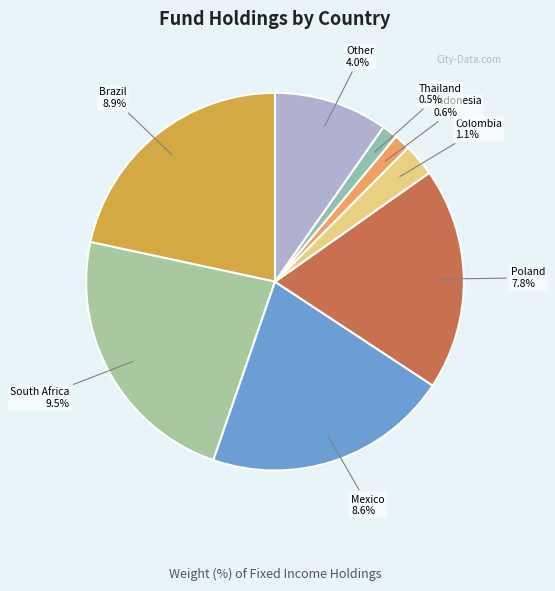

To the nearest percent, what portion does Brazil represent?

22%